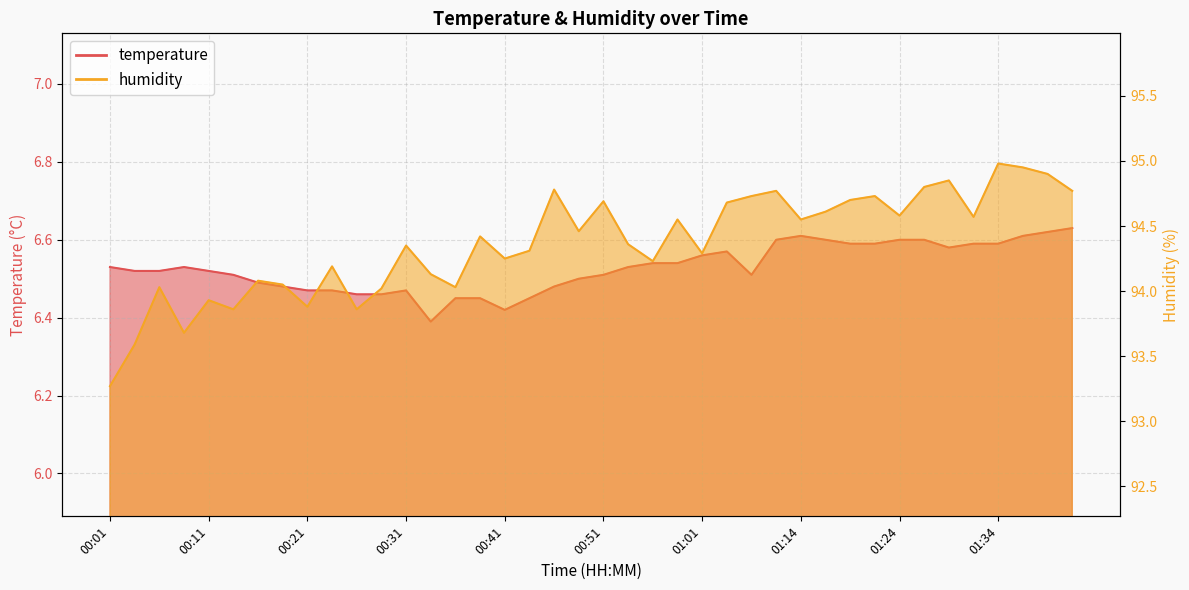

List the labels in order of temperature value, largest first.

01:42, 01:39, 01:14, 01:37, 01:11, 01:16, 01:24, 01:27, 01:19, 01:22, 01:32, 01:34, 01:29, 01:04, 01:01, 00:55, 00:58, 00:01, 00:08, 00:53, 00:03, 00:06, 00:11, 00:13, 00:51, 01:09, 00:48, 00:16, 00:18, 00:46, 00:21, 00:23, 00:31, 00:26, 00:28, 00:36, 00:38, 00:43, 00:41, 00:33